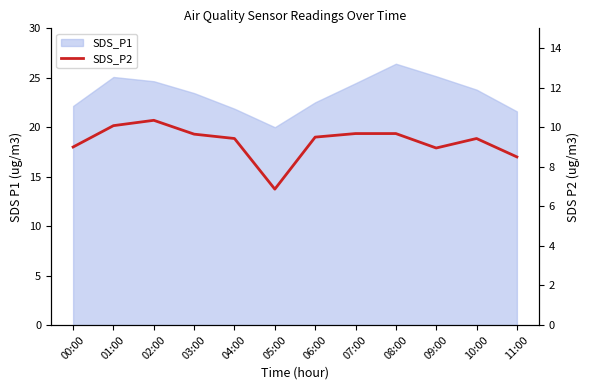

What is the smallest value displayed?

6.9